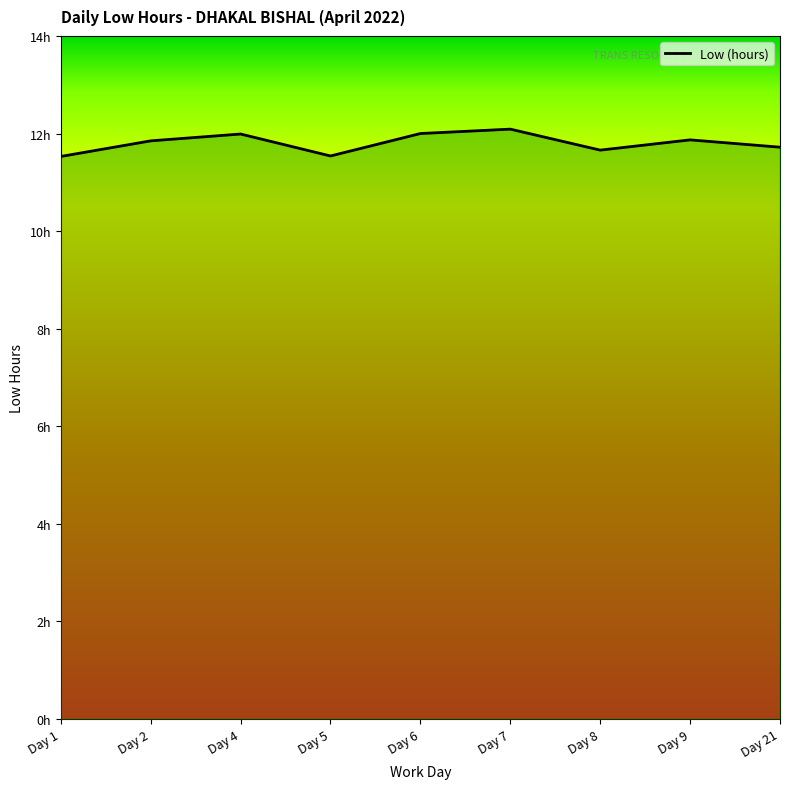

Where is the first local maximum?

Day 4